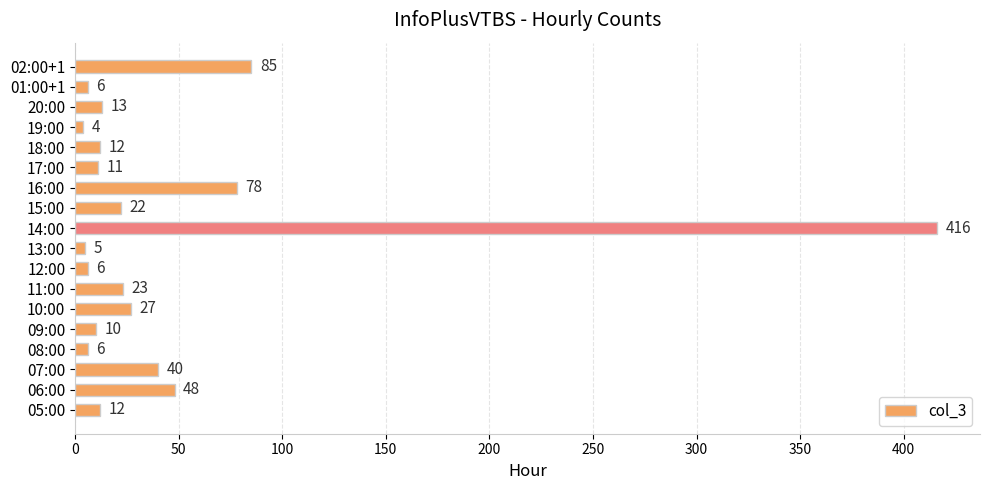

The chart shows a value of 48 at 06:00. True or false?

True